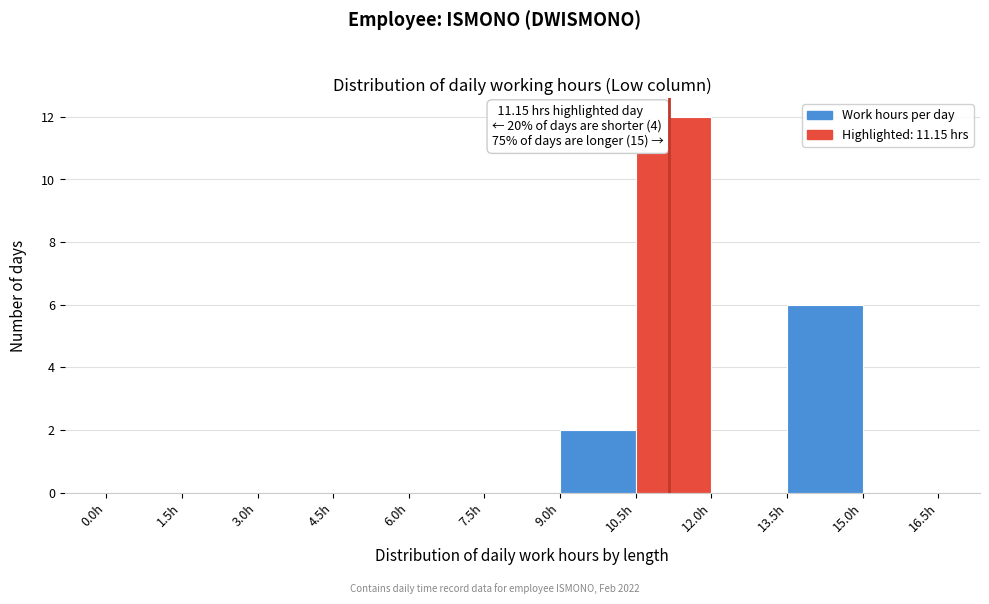

Over which range of the x-axis is the bar tallest?

10.5 to 12.0